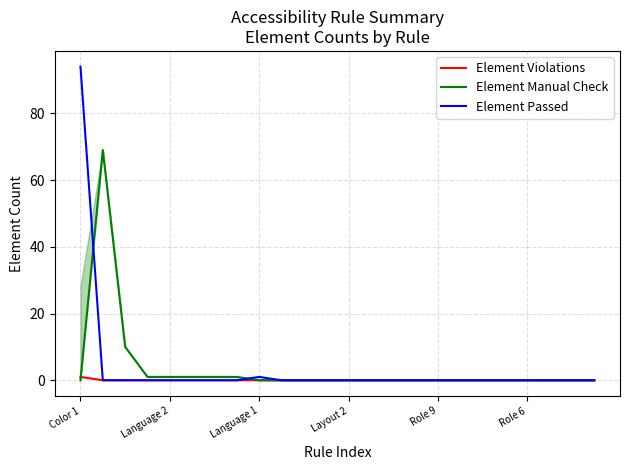

True or false: Element Violations has a value of 0 at 17.

False